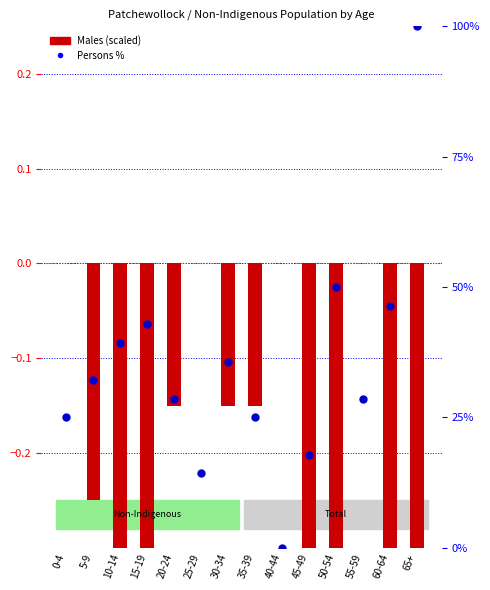

At how many categories does at least one series exceed 87?

1